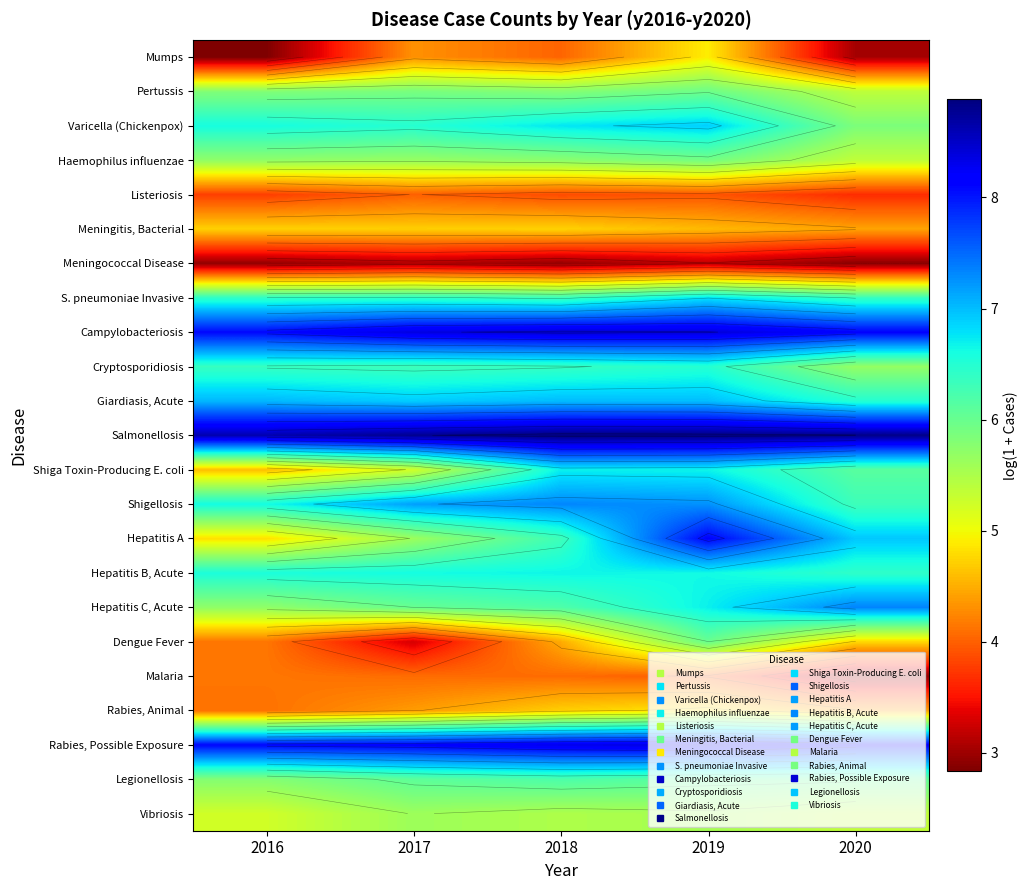

What is the maximum value shown in the chart?

8.9